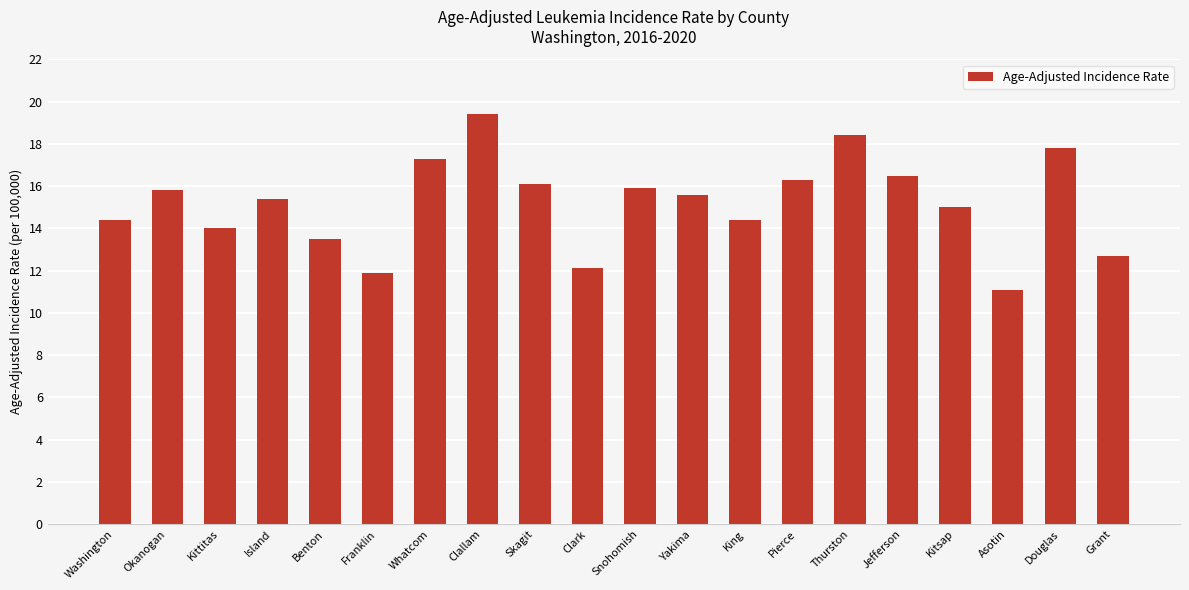

What is the difference between the values at Kittitas and Pierce?

2.3